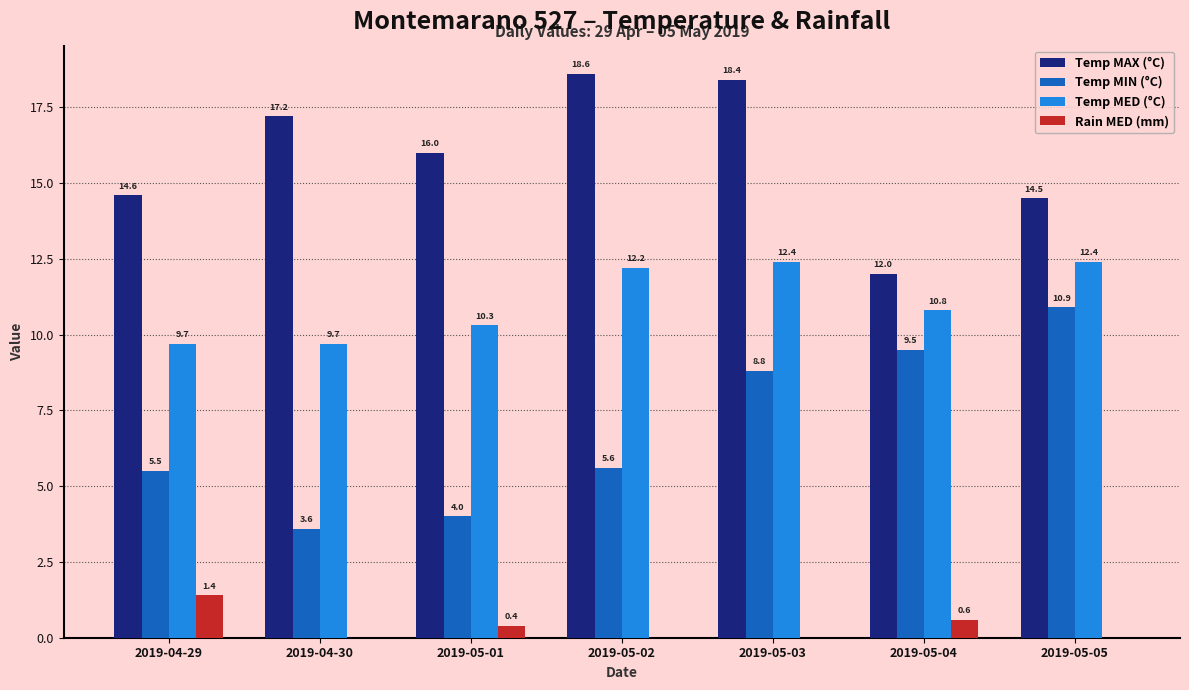

What is the sum of the Temp MAX (°C) values at 2019-05-05 and 2019-05-01?

30.5